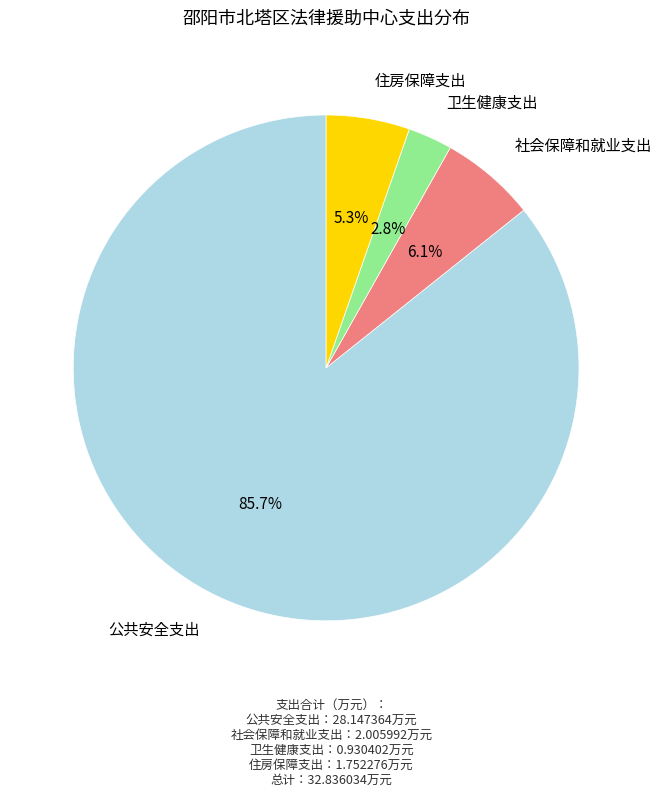

Is there any slice that represents more than half of the pie?

Yes